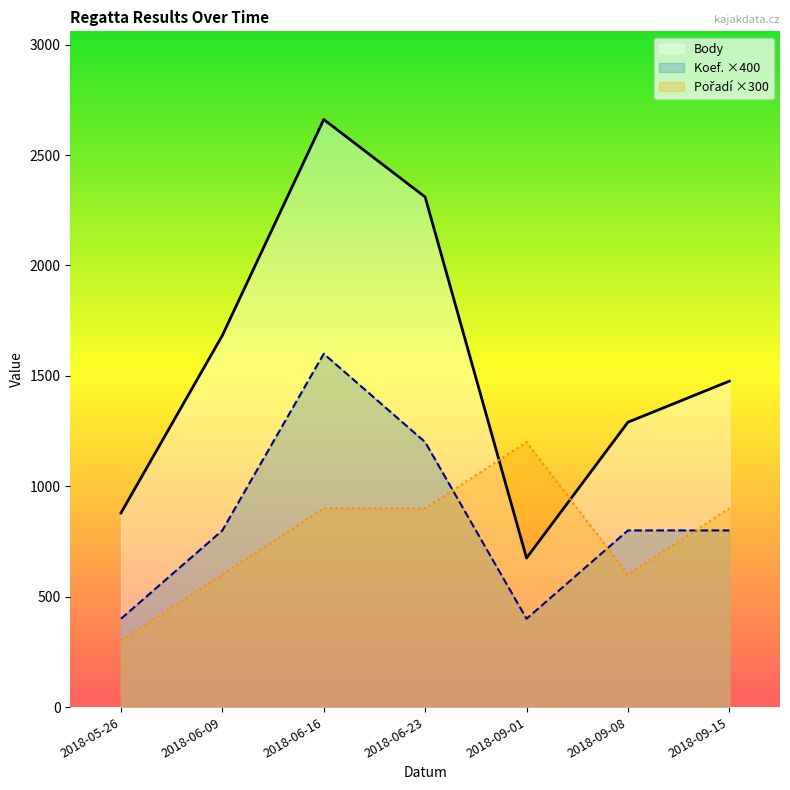

Which label corresponds to the smallest value in the chart?

2018-05-26